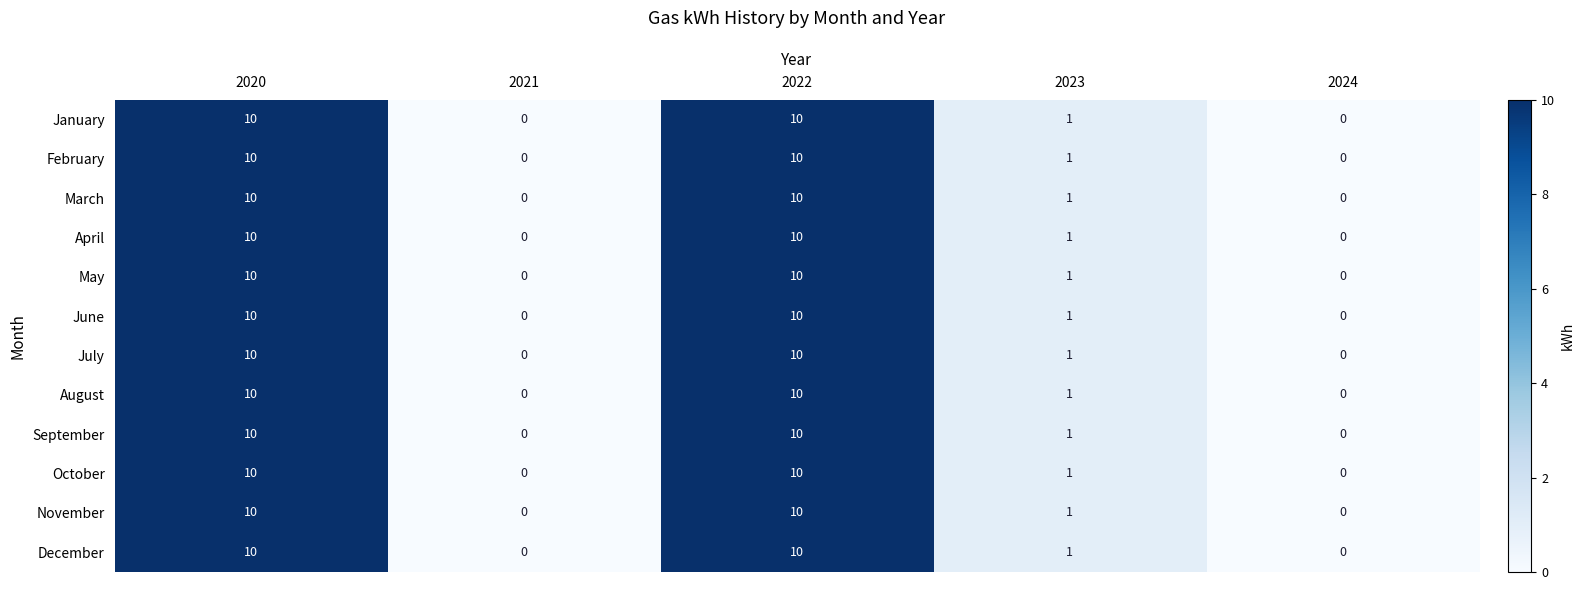

What is the sum of all February values?

21